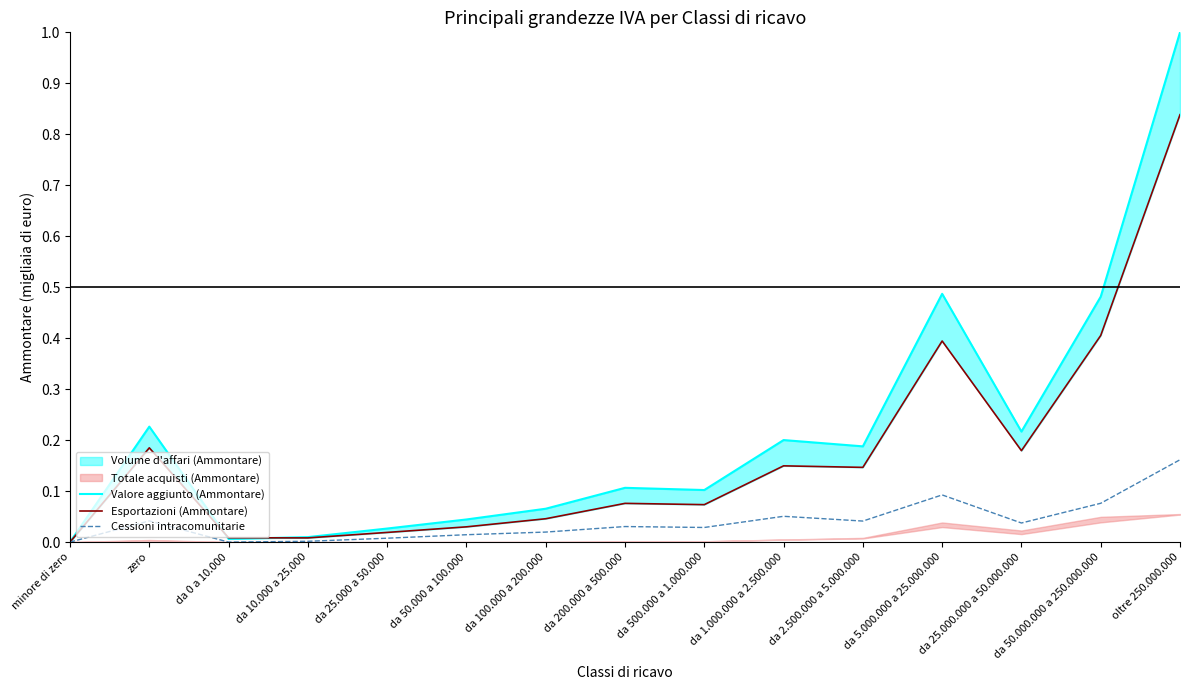

What is the difference between the Esportazioni (Ammontare) values at da 500.000 a 1.000.000 and da 25.000.000 a 50.000.000?

0.1